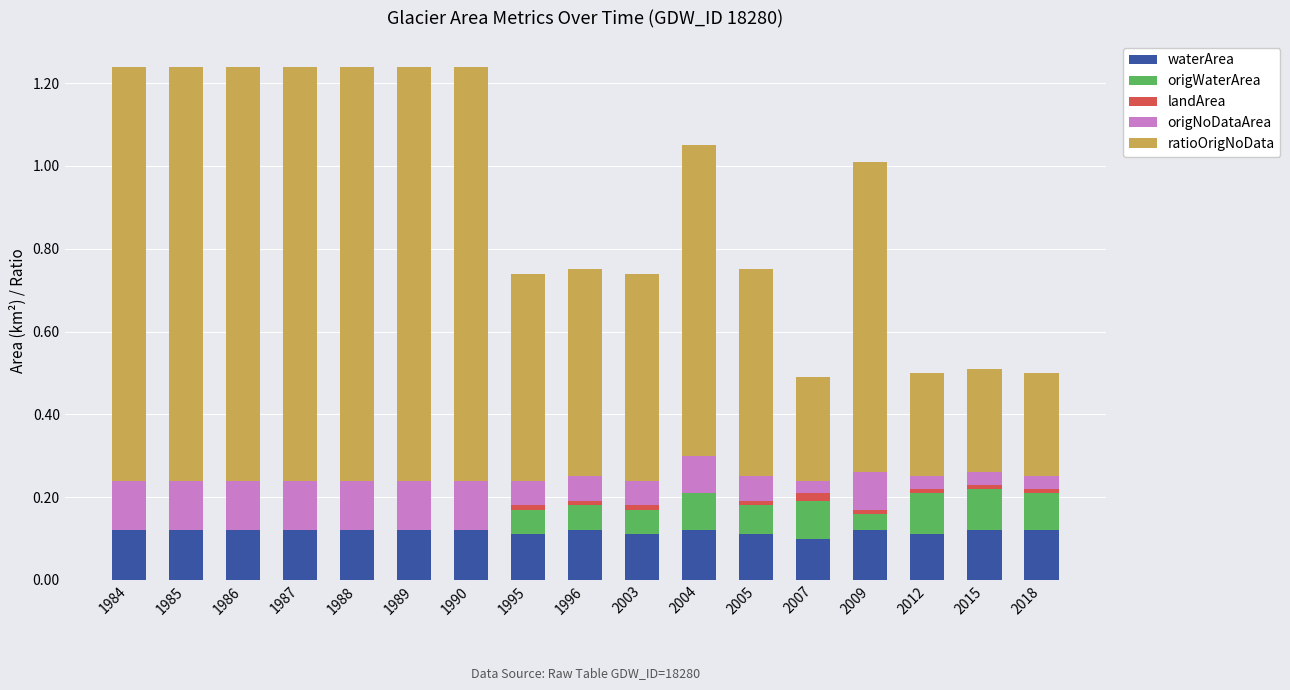

Does the chart contain stacked bars?

Yes